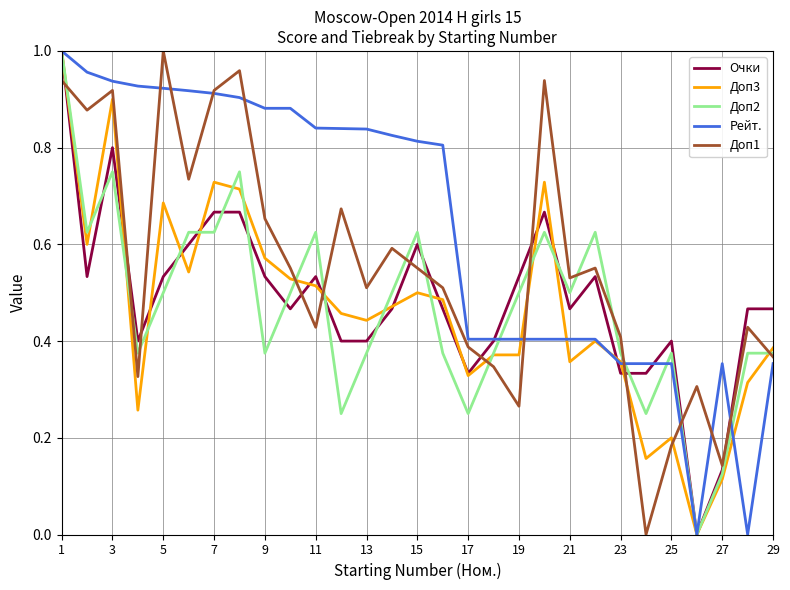

Which series has the largest total across all categories?

Рейт.